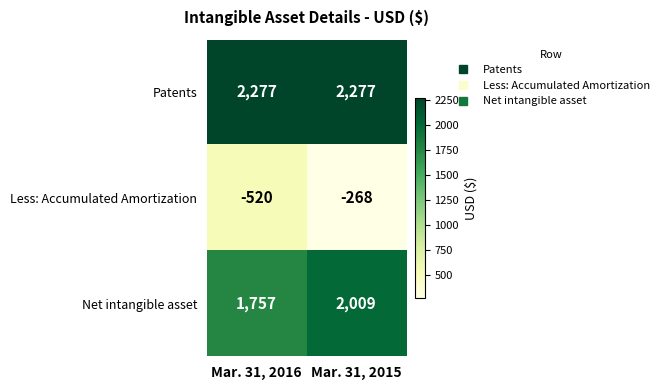

Reading left to right, what are all the values shown in this chart?

Patents: Mar. 31, 2016=2277	Mar. 31, 2015=2277
Less: Accumulated Amortization: Mar. 31, 2016=-520	Mar. 31, 2015=-268
Net intangible asset: Mar. 31, 2016=1757	Mar. 31, 2015=2009